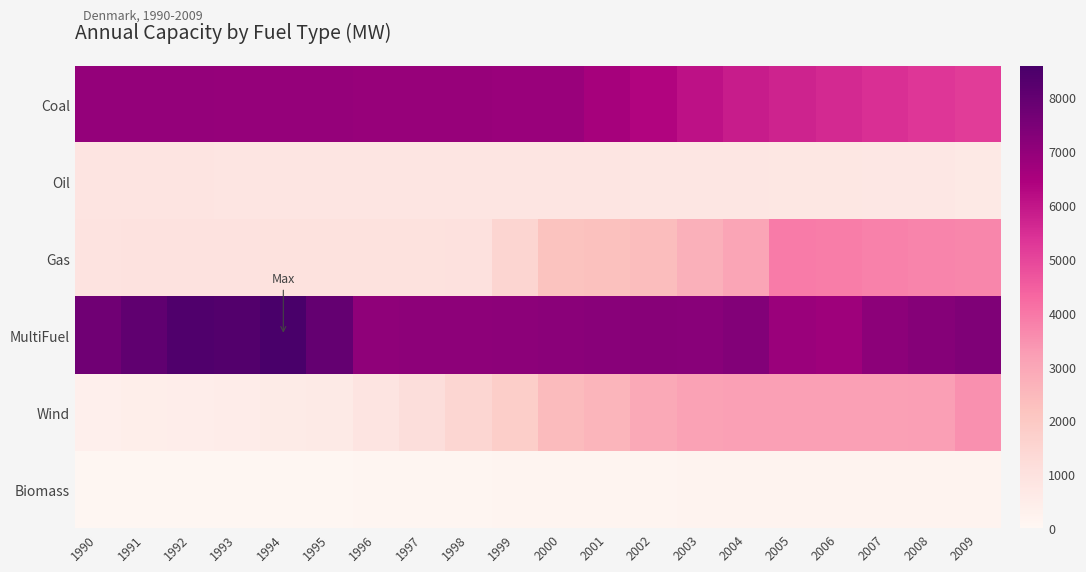

Between 1998 and 2009, which series saw the biggest shift?

Gas